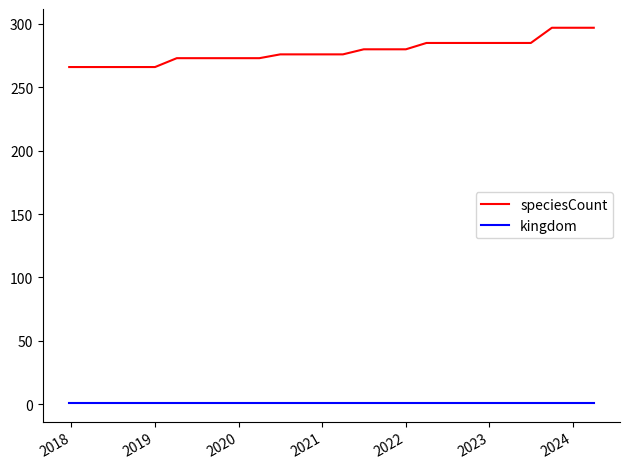

What is the maximum value shown in the chart?

297